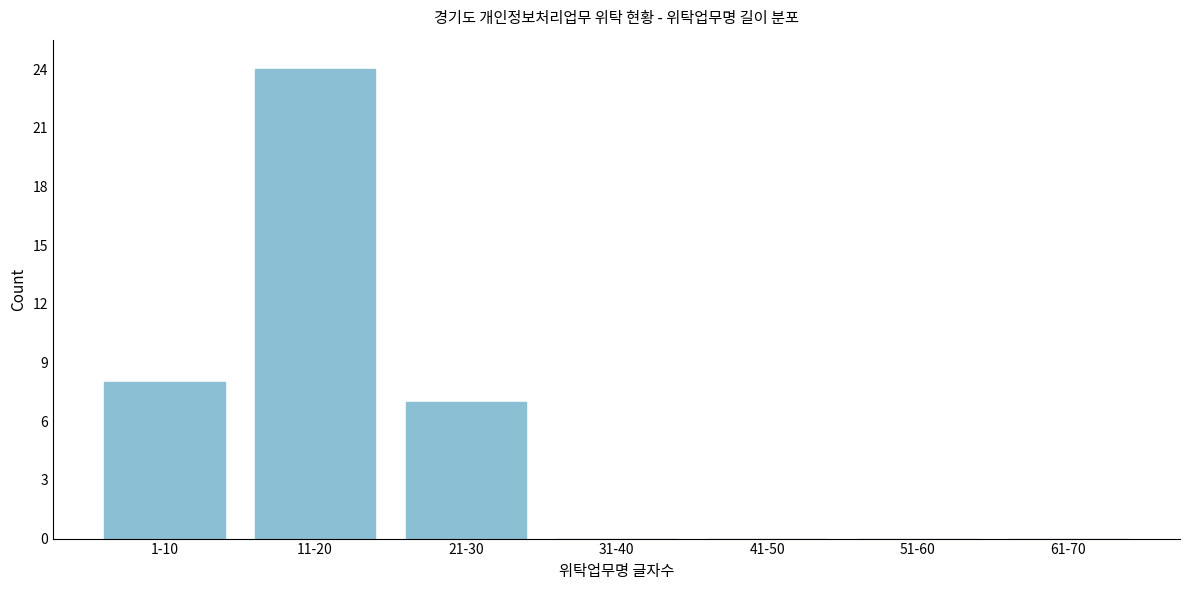

Reading left to right, list all the values displayed in this chart.

1-10=8	11-20=24	21-30=7	31-40=0	41-50=0	51-60=0	61-70=0